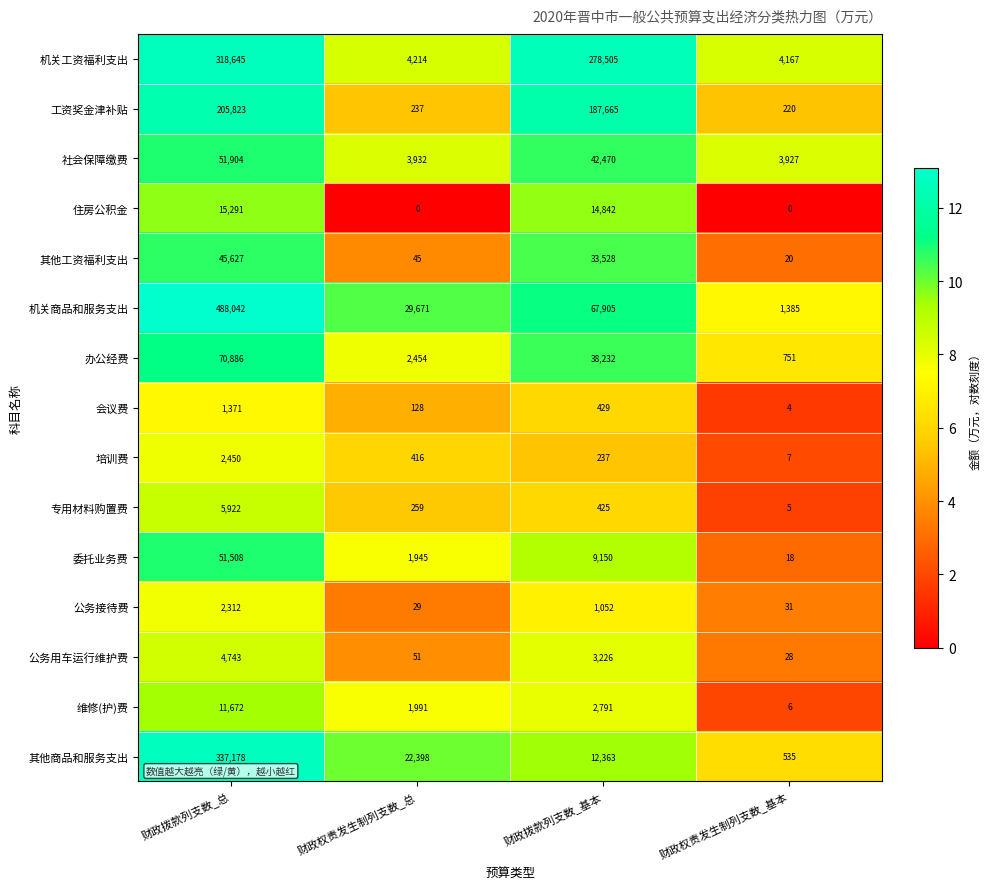

What is the minimum value for 维修(护)费?

6